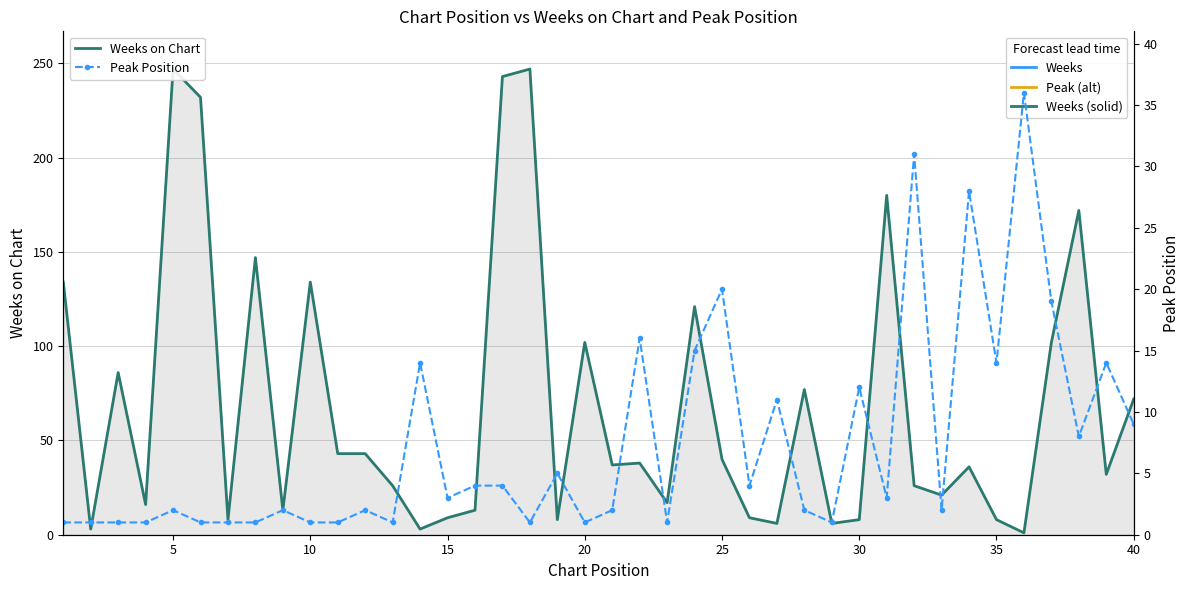

What is the value of the Weeks on Chart point at the 3rd from the left?

86